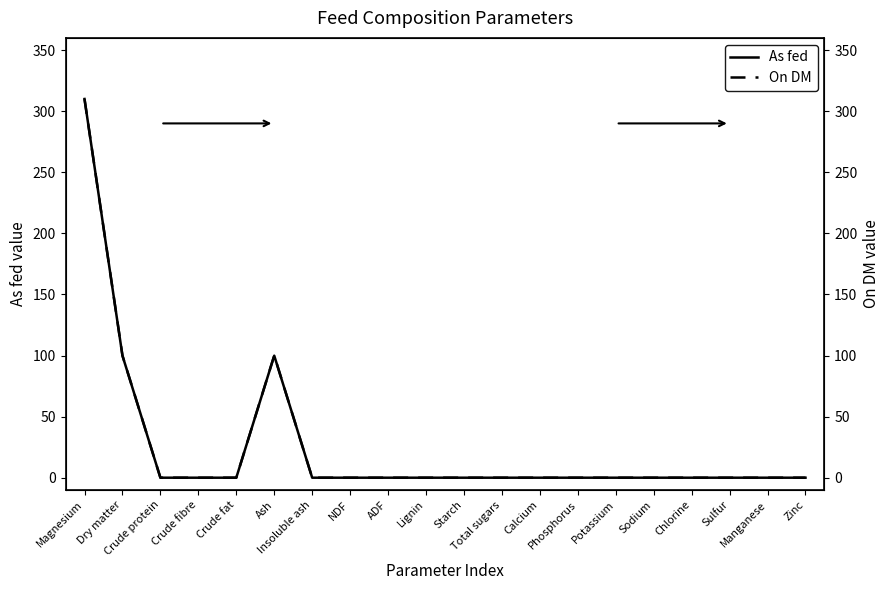

True or false: On DM and As fed intersect in this chart.

False